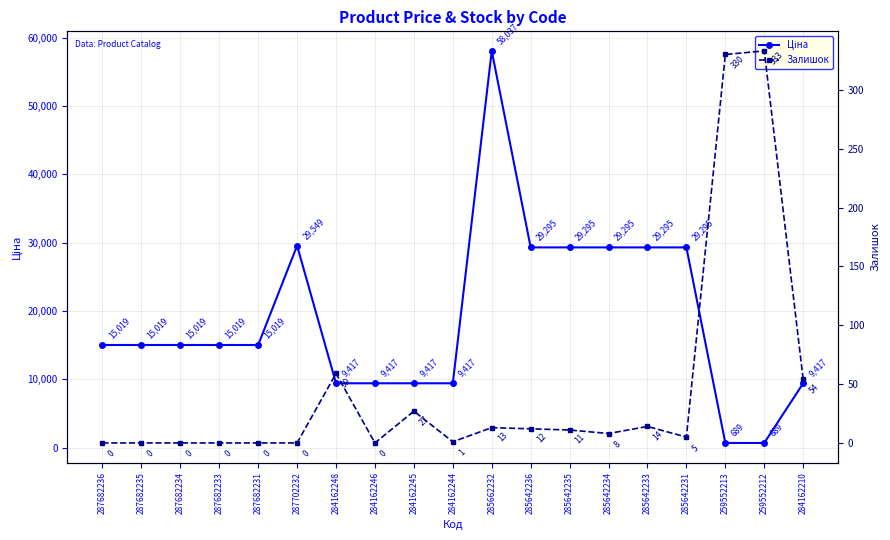

What are all the series names shown in the legend?

Ціна, Залишок